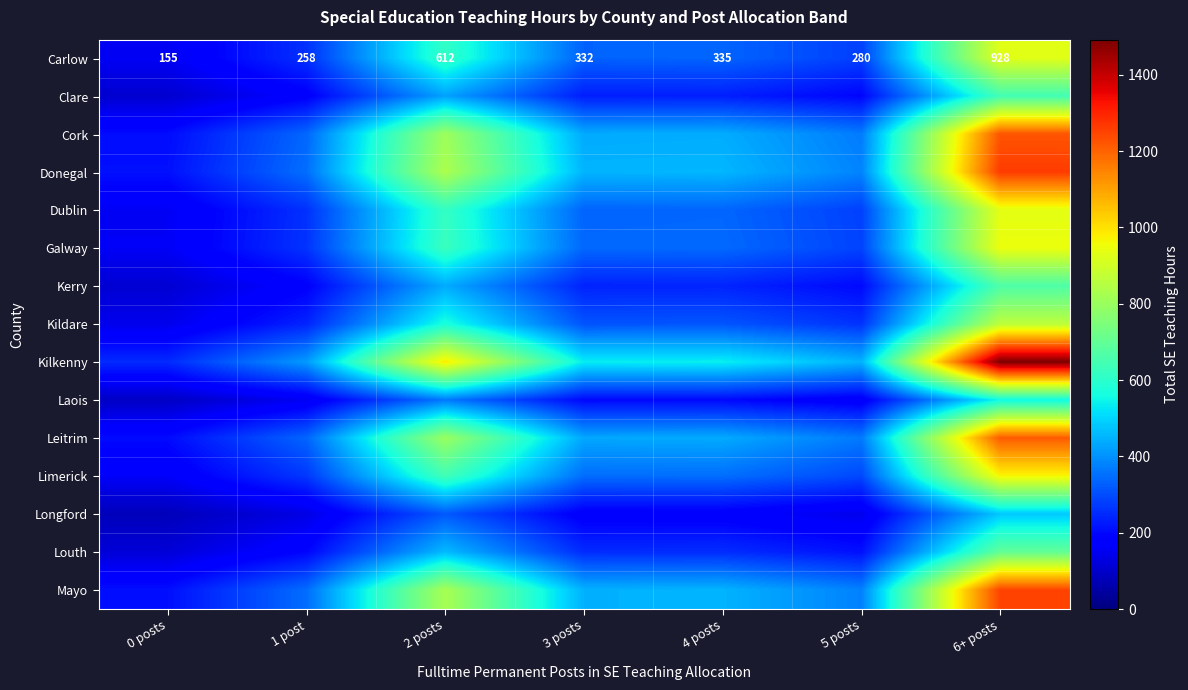

Count the number of data series in this chart.

15